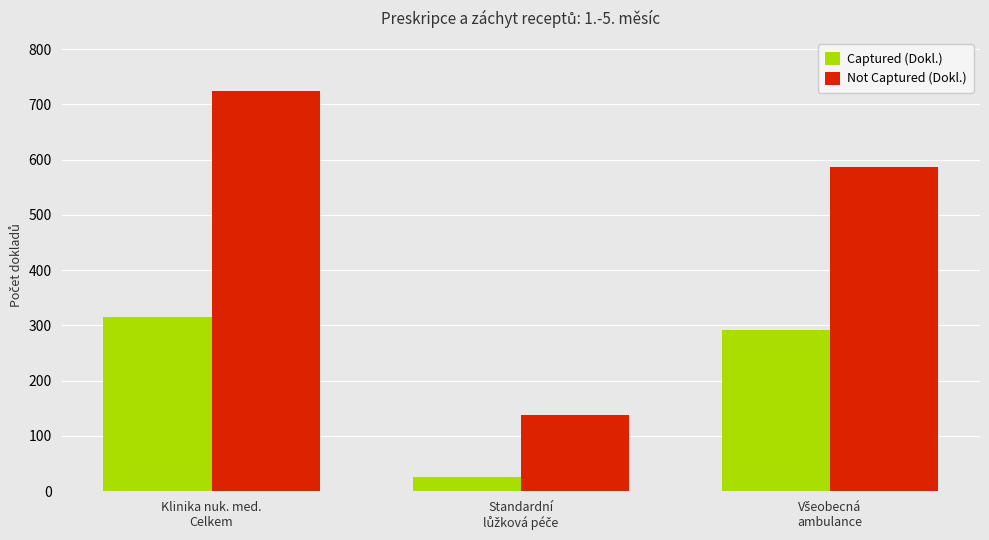

The Captured (Dokl.) series shows 89 at Klinika nuk. med.
Celkem. True or false?

False